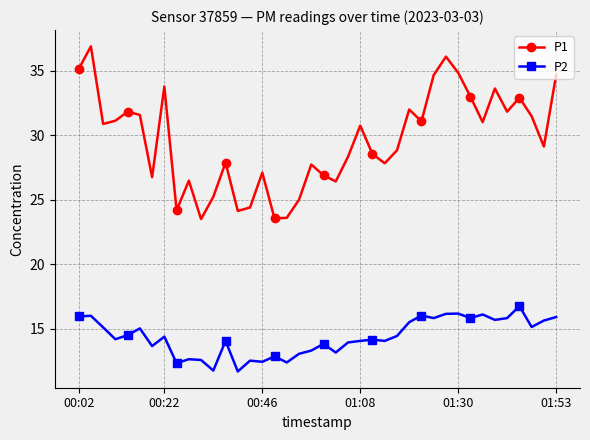

What are all the series names shown in the legend?

P1, P2